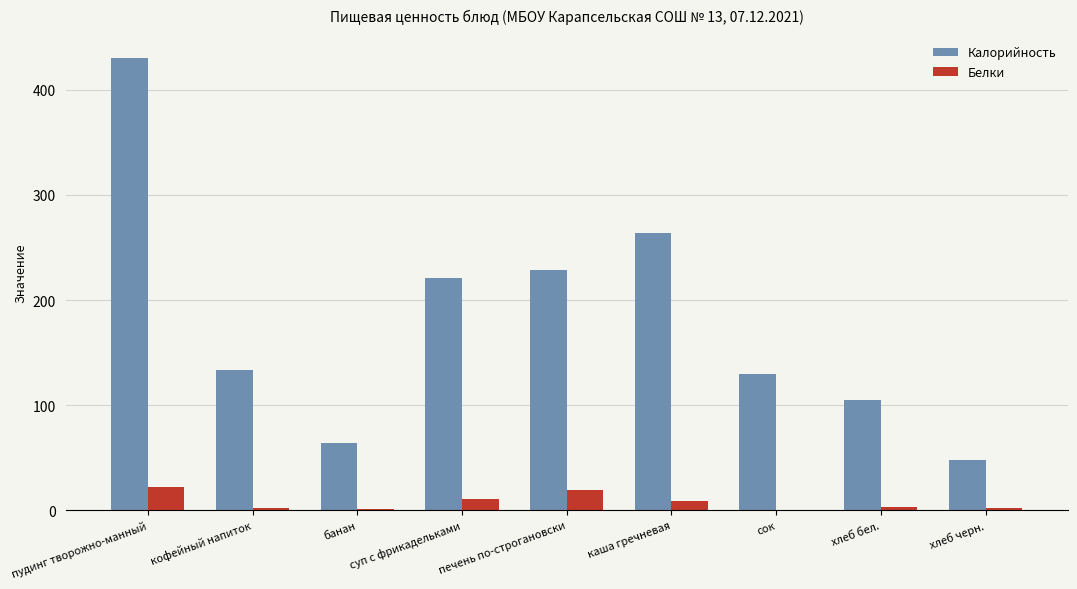

How many series are shown in this chart?

2